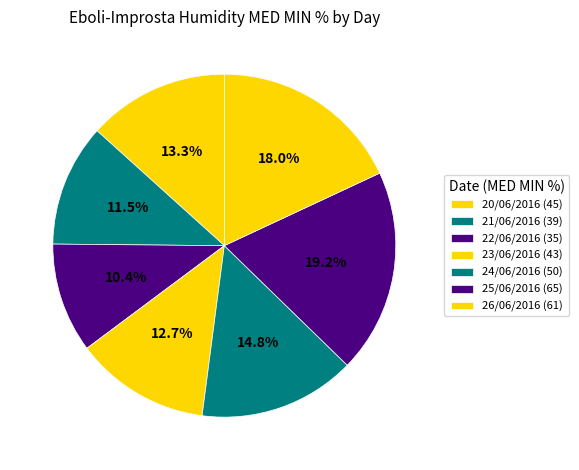

Does any single category account for the majority?

No